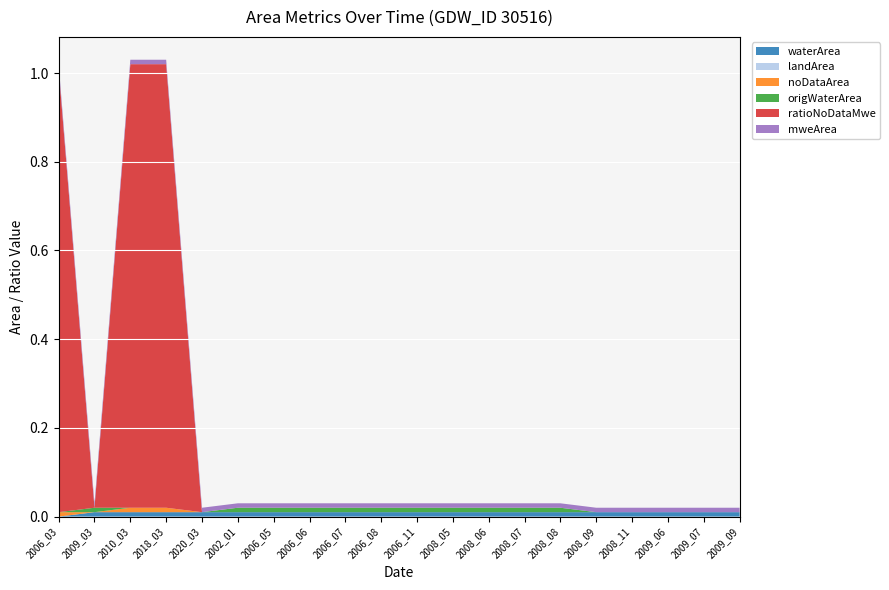

Reading left to right, what are all the values shown in this chart?

waterArea: 2006_03=0.0	2009_03=0.0	2010_03=0.0	2018_03=0.0	2020_03=0.0	2002_01=0.0	2006_05=0.0	2006_06=0.0	2006_07=0.0	2006_08=0.0	2006_11=0.0	2008_05=0.0	2008_06=0.0	2008_07=0.0	2008_08=0.0	2008_09=0.0	2008_11=0.0	2009_06=0.0	2009_07=0.0	2009_09=0.0
landArea: 2006_03=0.0	2009_03=0.0	2010_03=0.0	2018_03=0.0	2020_03=0.0	2002_01=0.0	2006_05=0.0	2006_06=0.0	2006_07=0.0	2006_08=0.0	2006_11=0.0	2008_05=0.0	2008_06=0.0	2008_07=0.0	2008_08=0.0	2008_09=0.0	2008_11=0.0	2009_06=0.0	2009_07=0.0	2009_09=0.0
noDataArea: 2006_03=0.0	2009_03=0.0	2010_03=0.0	2018_03=0.0	2020_03=0.0	2002_01=0.0	2006_05=0.0	2006_06=0.0	2006_07=0.0	2006_08=0.0	2006_11=0.0	2008_05=0.0	2008_06=0.0	2008_07=0.0	2008_08=0.0	2008_09=0.0	2008_11=0.0	2009_06=0.0	2009_07=0.0	2009_09=0.0
origWaterArea: 2006_03=0.0	2009_03=0.0	2010_03=0.0	2018_03=0.0	2020_03=0.0	2002_01=0.0	2006_05=0.0	2006_06=0.0	2006_07=0.0	2006_08=0.0	2006_11=0.0	2008_05=0.0	2008_06=0.0	2008_07=0.0	2008_08=0.0	2008_09=0.0	2008_11=0.0	2009_06=0.0	2009_07=0.0	2009_09=0.0
ratioNoDataMwe: 2006_03=1.0	2009_03=0.0	2010_03=1.0	2018_03=1.0	2020_03=0.0	2002_01=0.0	2006_05=0.0	2006_06=0.0	2006_07=0.0	2006_08=0.0	2006_11=0.0	2008_05=0.0	2008_06=0.0	2008_07=0.0	2008_08=0.0	2008_09=0.0	2008_11=0.0	2009_06=0.0	2009_07=0.0	2009_09=0.0
mweArea: 2006_03=0.0	2009_03=0.0	2010_03=0.0	2018_03=0.0	2020_03=0.0	2002_01=0.0	2006_05=0.0	2006_06=0.0	2006_07=0.0	2006_08=0.0	2006_11=0.0	2008_05=0.0	2008_06=0.0	2008_07=0.0	2008_08=0.0	2008_09=0.0	2008_11=0.0	2009_06=0.0	2009_07=0.0	2009_09=0.0